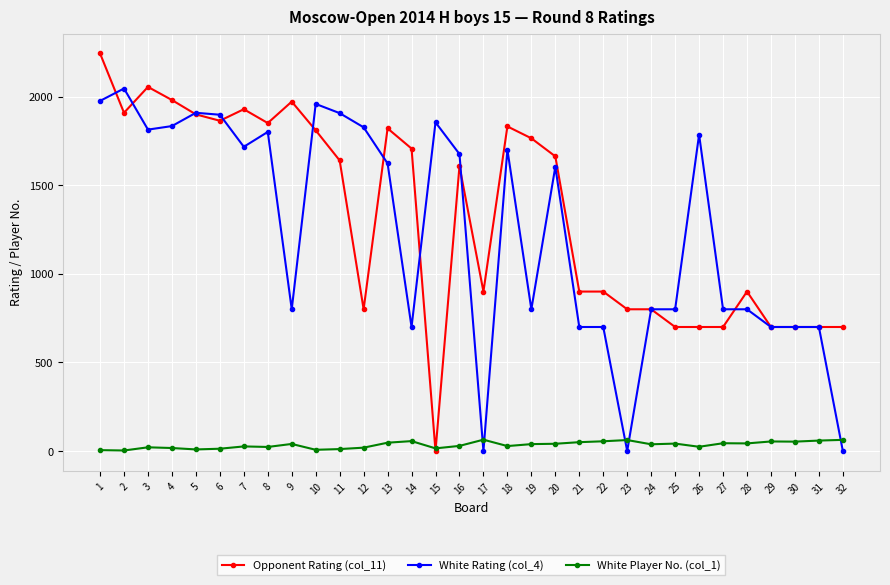

What is the difference between the second highest and minimum values in the Opponent Rating (col_11) series?

2055